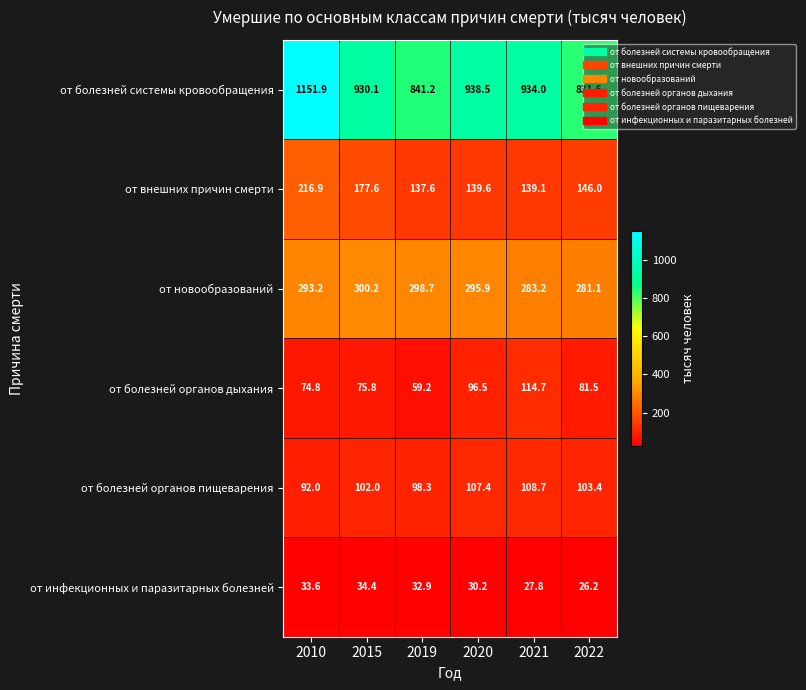

What is the average value of the от болезней системы кровообращения series?

937.9